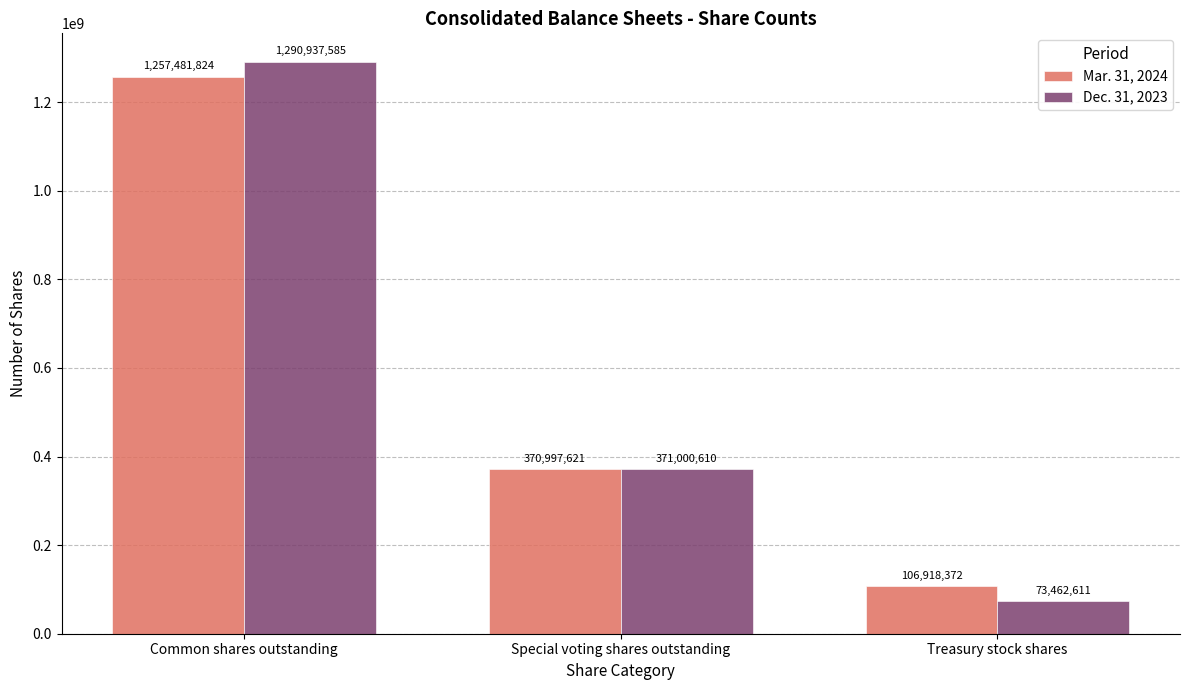

How many data points in Mar. 31, 2024 are less than 370997621?

1